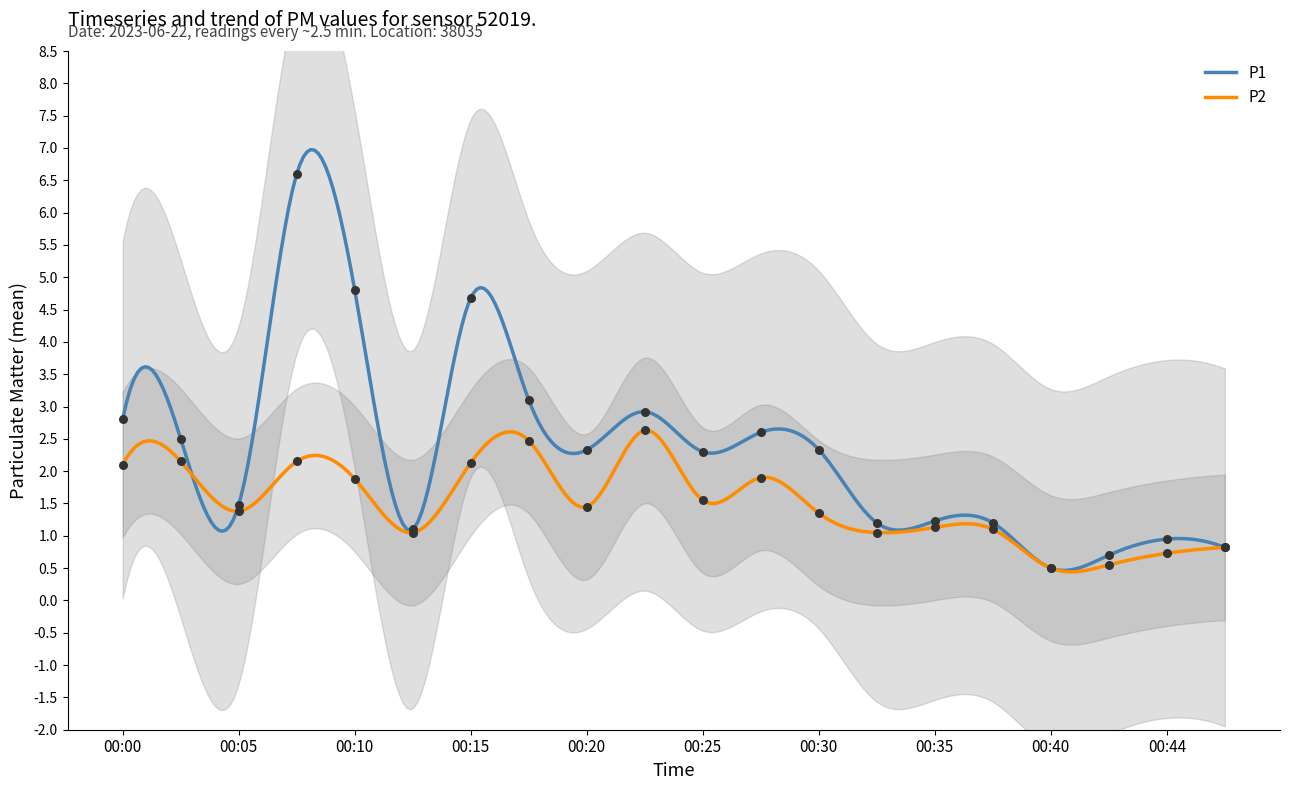

Which series has the widest spread of Y values?

P1